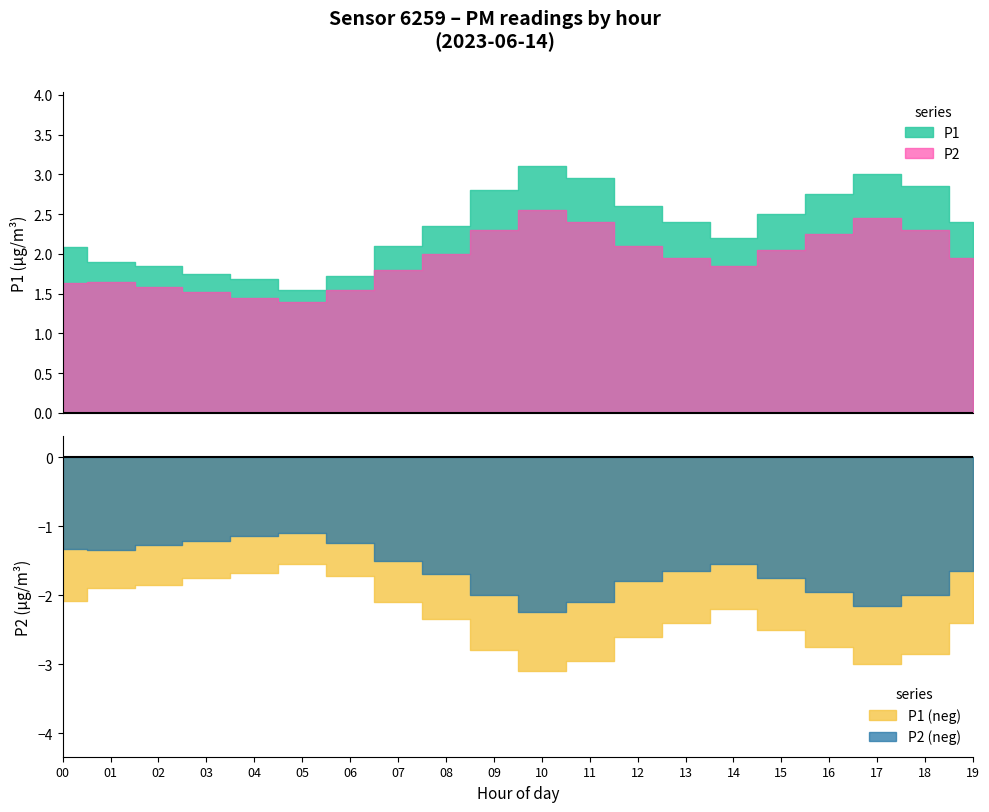

Where is the first local minimum for P1?

5